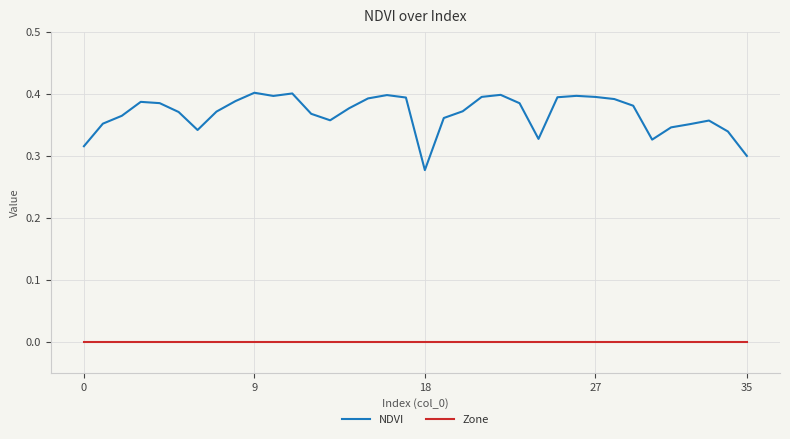

True or false: NDVI and Zone intersect in this chart.

False